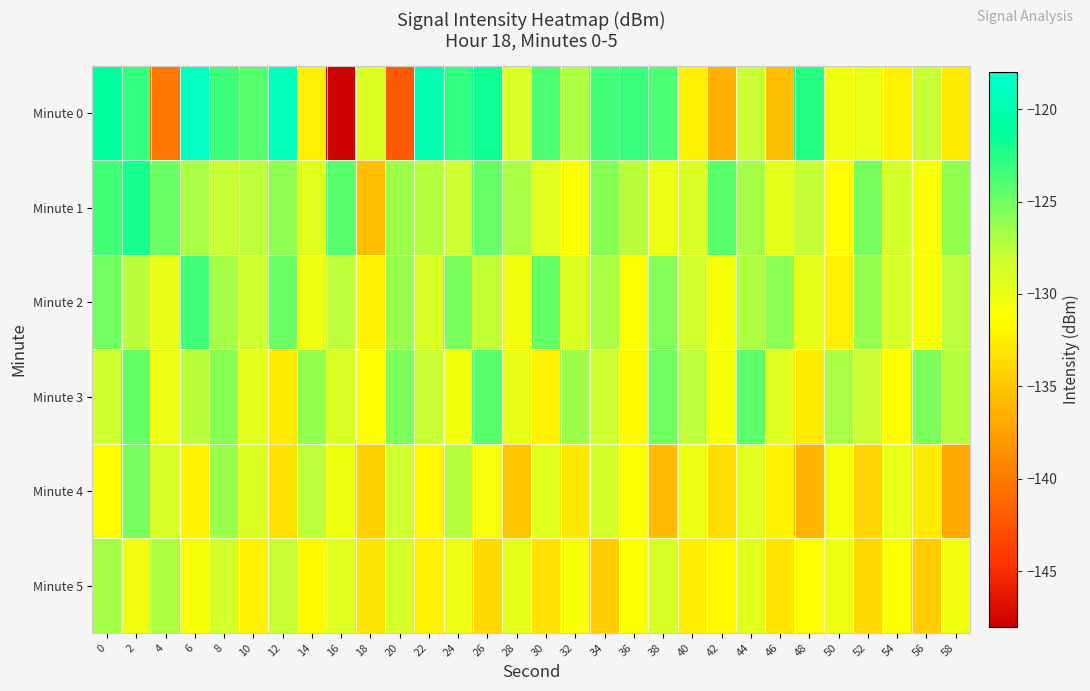

Reading left to right, transcribe all the data shown in this chart.

Minute 0: 0=-121.1	2=-123.1	4=-140.2	6=-118.8	8=-123.3	10=-124.1	12=-119.2	14=-132.3	16=-148.2	18=-129.0	20=-142.1	22=-119.9	24=-123.0	26=-121.8	28=-128.9	30=-123.9	32=-127.1	34=-123.6	36=-123.2	38=-123.9	40=-132.4	42=-136.4	44=-128.0	46=-135.5	48=-122.6	50=-130.3	52=-129.9	54=-132.2	56=-128.0	58=-132.6
Minute 1: 0=-123.6	2=-122.2	4=-124.8	6=-126.9	8=-127.9	10=-127.6	12=-126.0	14=-129.4	16=-124.2	18=-135.5	20=-126.5	22=-127.3	24=-128.1	26=-124.7	28=-126.9	30=-129.3	32=-131.2	34=-125.8	36=-127.4	38=-130.1	40=-128.9	42=-124.3	44=-126.7	46=-129.5	48=-127.8	50=-131.4	52=-125.2	54=-128.6	56=-130.9	58=-126.1
Minute 2: 0=-125.1	2=-127.4	4=-129.8	6=-123.5	8=-126.7	10=-128.2	12=-124.9	14=-130.3	16=-127.6	18=-132.1	20=-126.4	22=-128.9	24=-125.3	26=-127.8	28=-130.5	30=-124.6	32=-129.1	34=-126.8	36=-131.2	38=-125.7	40=-128.4	42=-130.8	44=-127.1	46=-125.9	48=-129.7	50=-132.4	52=-126.3	54=-128.7	56=-131.0	58=-127.5
Minute 3: 0=-128.3	2=-124.6	4=-130.1	6=-127.4	8=-125.8	10=-129.5	12=-132.7	14=-126.2	16=-128.9	18=-131.3	20=-125.4	22=-127.9	24=-130.6	26=-124.1	28=-129.8	30=-132.2	32=-126.5	34=-128.3	36=-131.7	38=-125.1	40=-127.6	42=-130.9	44=-124.4	46=-129.2	48=-132.6	50=-126.8	52=-128.0	54=-131.4	56=-125.5	58=-127.3
Minute 4: 0=-131.5	2=-125.2	4=-128.8	6=-132.0	8=-126.4	10=-129.1	12=-133.3	14=-127.5	16=-130.2	18=-134.5	20=-128.1	22=-131.8	24=-127.3	26=-130.7	28=-135.0	30=-129.4	32=-132.8	34=-128.6	36=-131.2	38=-135.7	40=-130.1	42=-133.5	44=-129.2	46=-132.0	48=-136.2	50=-130.8	52=-134.1	54=-129.9	56=-132.6	58=-136.9
Minute 5: 0=-126.7	2=-130.4	4=-127.1	6=-130.8	8=-128.5	10=-132.2	12=-127.9	14=-131.6	16=-129.3	18=-133.0	20=-128.7	22=-132.4	24=-130.1	26=-133.8	28=-129.5	30=-133.2	32=-130.9	34=-134.6	36=-131.2	38=-128.8	40=-132.5	42=-131.8	44=-129.4	46=-133.1	48=-131.5	50=-130.2	52=-133.9	54=-131.2	56=-134.6	58=-130.5